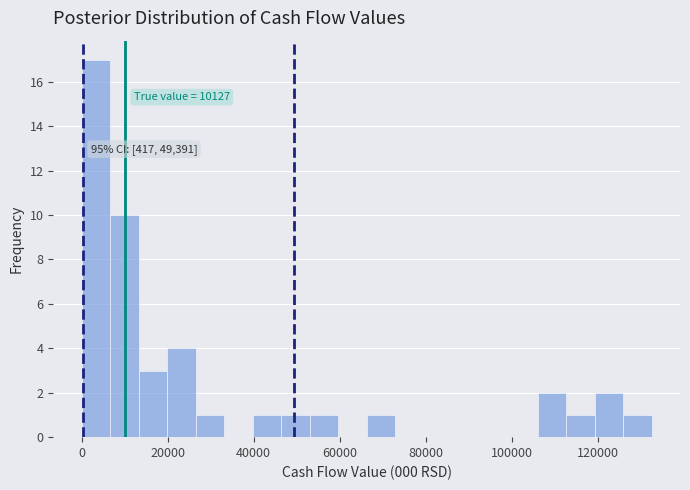

Read against the x-axis, roughly where is the centre of the tallest bar?

4000